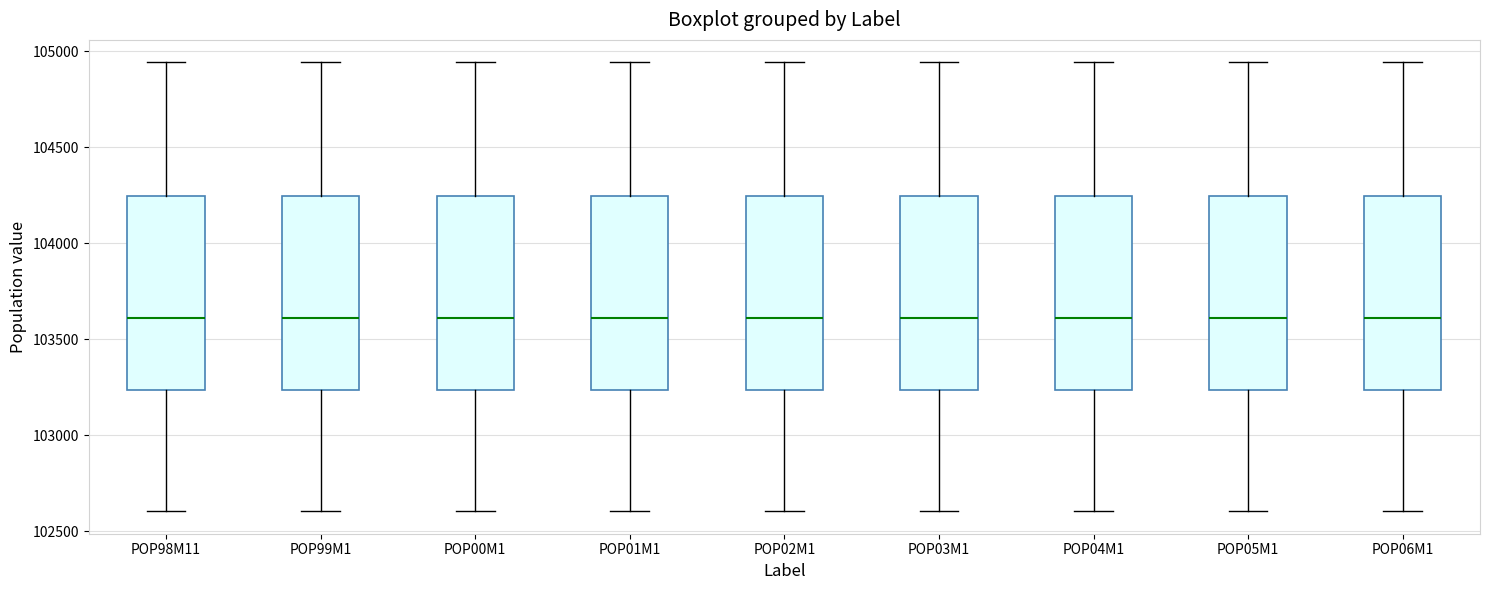

Reading left to right, transcribe this box plot: for each box, give where its median line is, the range the box spans, and where its two whiskers end, as read against the y-axis. The values are not printed on the chart, so give them approximately, as read against the axis.

POP98M11: median 103600, box 103250 to 104250, whiskers 102600 to 104950
POP99M1: median 103600, box 103250 to 104250, whiskers 102600 to 104950
POP00M1: median 103600, box 103250 to 104250, whiskers 102600 to 104950
POP01M1: median 103600, box 103250 to 104250, whiskers 102600 to 104950
POP02M1: median 103600, box 103250 to 104250, whiskers 102600 to 104950
POP03M1: median 103600, box 103250 to 104250, whiskers 102600 to 104950
POP04M1: median 103600, box 103250 to 104250, whiskers 102600 to 104950
POP05M1: median 103600, box 103250 to 104250, whiskers 102600 to 104950
POP06M1: median 103600, box 103250 to 104250, whiskers 102600 to 104950